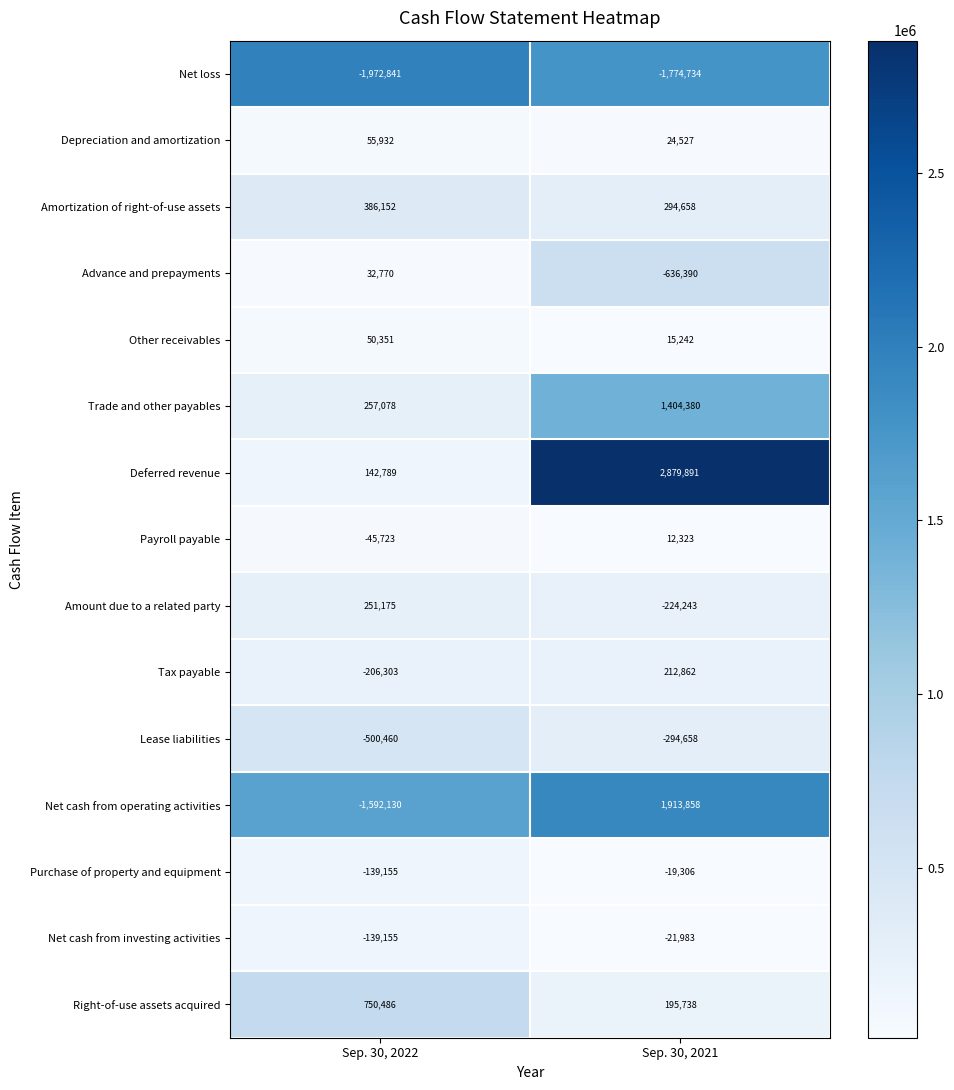

Reading right to left, extract all data points from this chart.

Net loss: -1774734	-1972841
Depreciation and amortization: 24527	55932
Amortization of right-of-use assets: 294658	386152
Advance and prepayments: -636390	32770
Other receivables: 15242	50351
Trade and other payables: 1404380	257078
Deferred revenue: 2879891	142789
Payroll payable: 12323	-45723
Amount due to a related party: -224243	251175
Tax payable: 212862	-206303
Lease liabilities: -294658	-500460
Net cash from operating activities: 1913858	-1592130
Purchase of property and equipment: -19306	-139155
Net cash from investing activities: -21983	-139155
Right-of-use assets acquired: 195738	750486